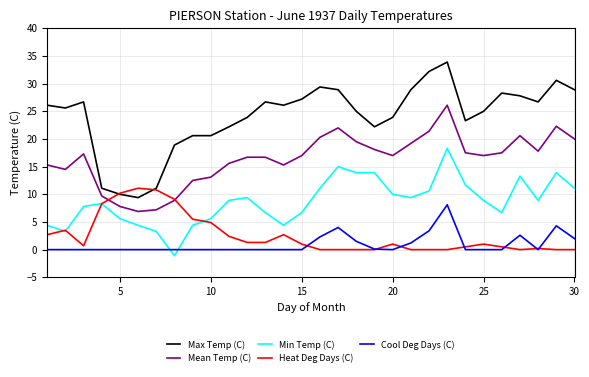

Which series has the widest spread of values?

Max Temp (C)